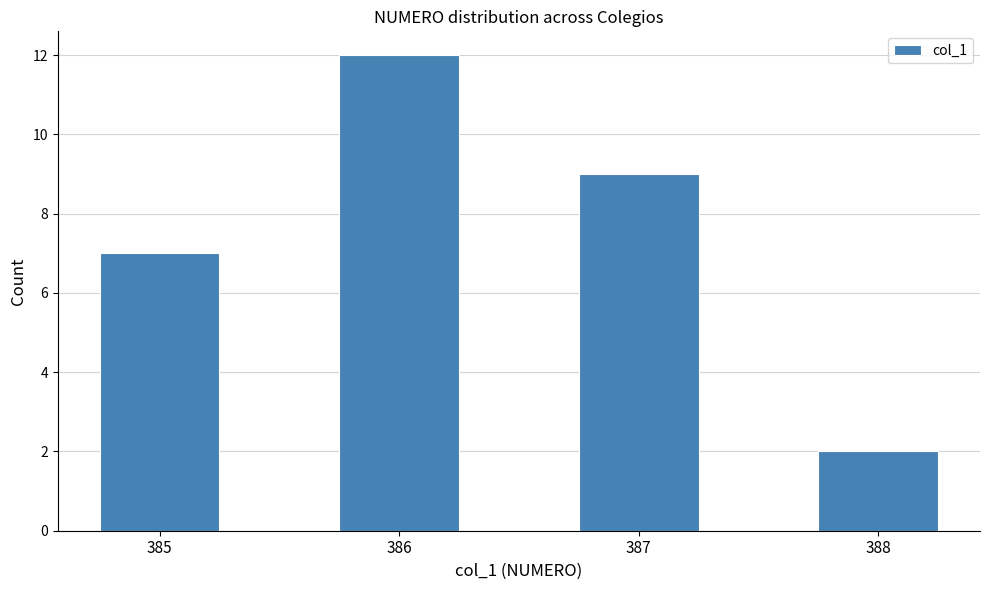

Are the bars horizontal?

No